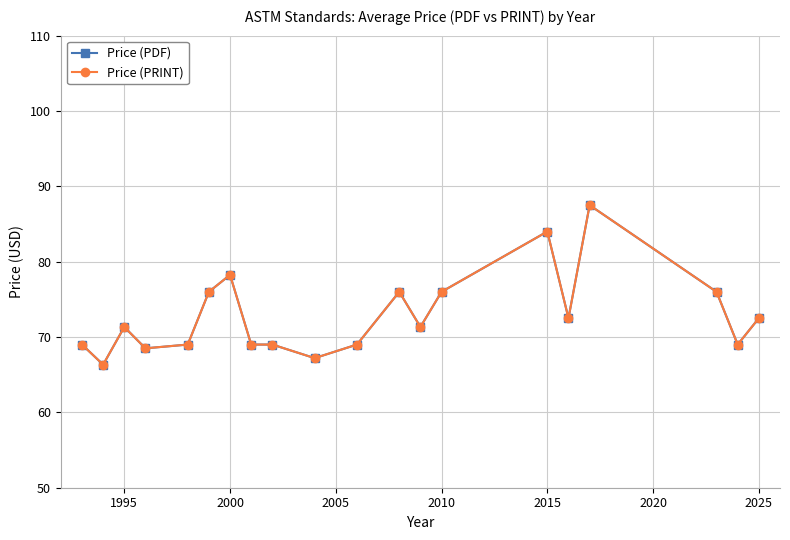

What is the minimum value for Price (PRINT)?

66.3